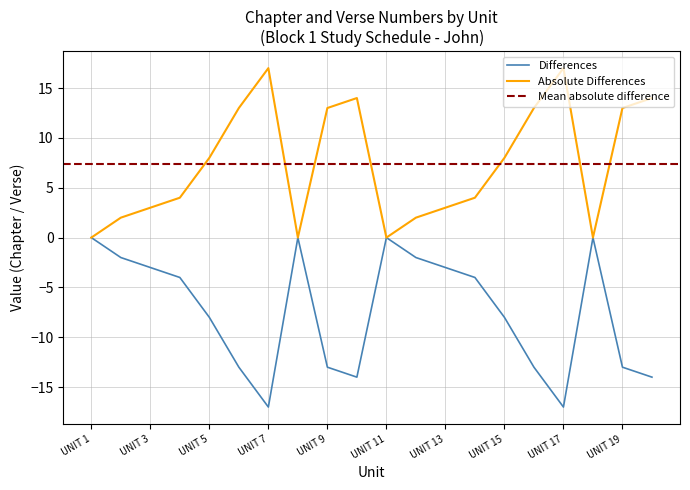

What is the sum of all values?

-148